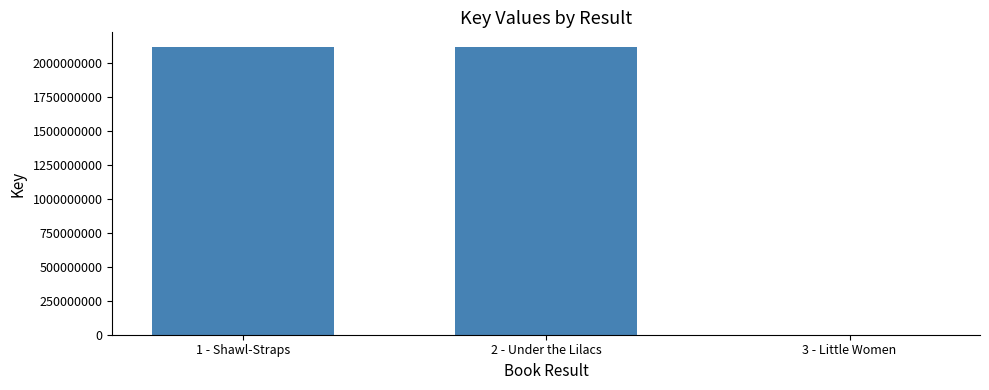

What is the greatest value displayed?

2117857170